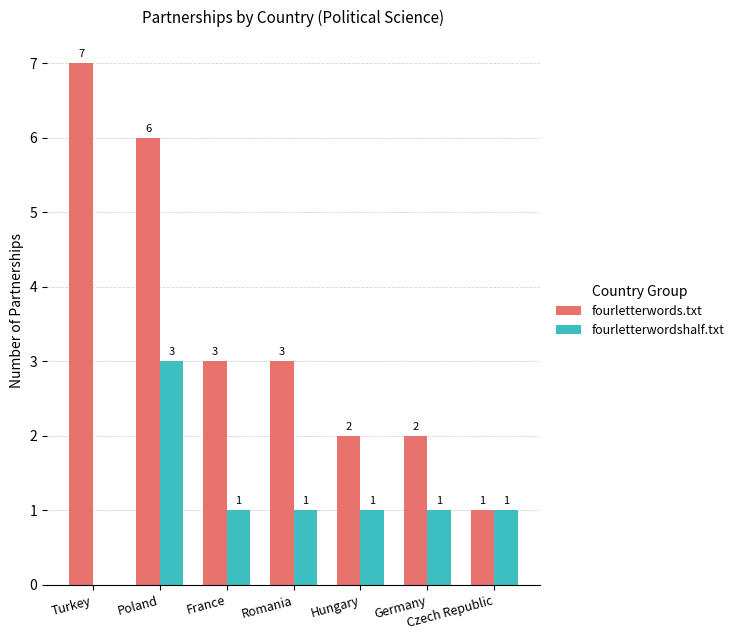

Which series changed the most between Poland and Czech Republic?

fourletterwords.txt